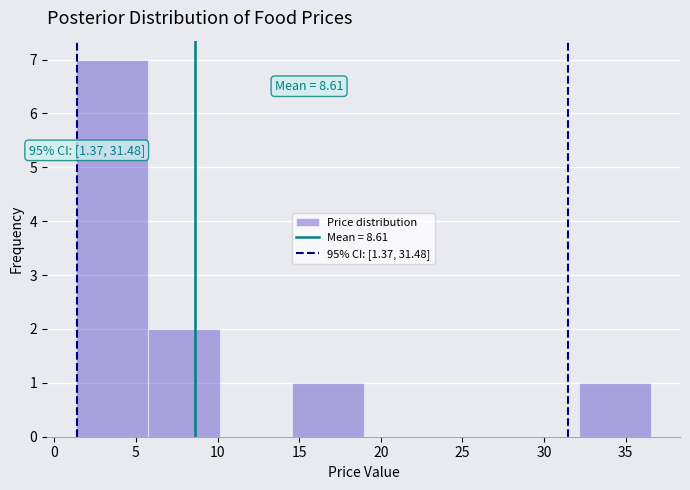

Which range on the x-axis has the tallest bar?

1.5 to 5.5